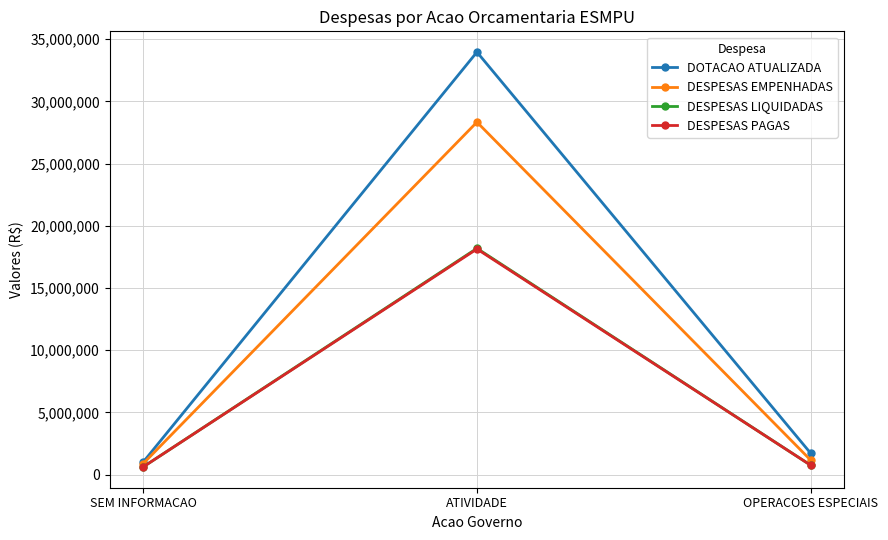

Count the number of data series in this chart.

4